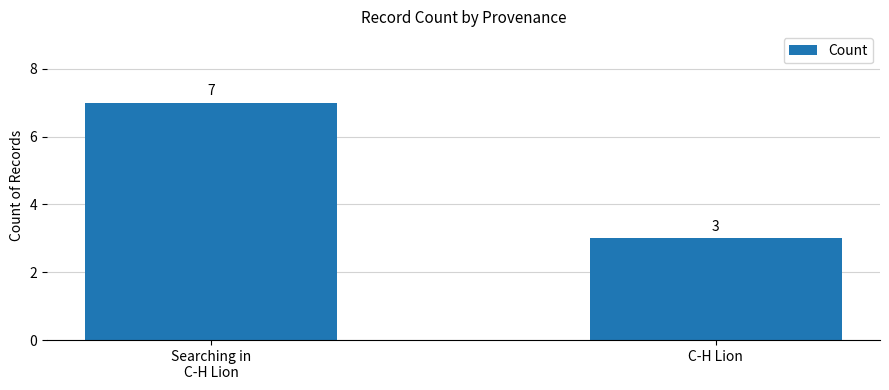

What is the label of the 1st bar from the left?

Searching in
C-H Lion